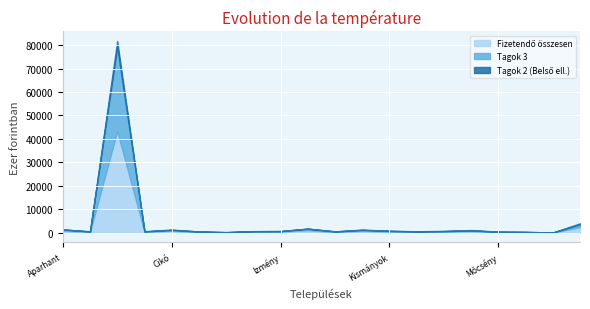

Is it true that Tagok 2 (Belső ell.) equals 163 at Lengyel?

False